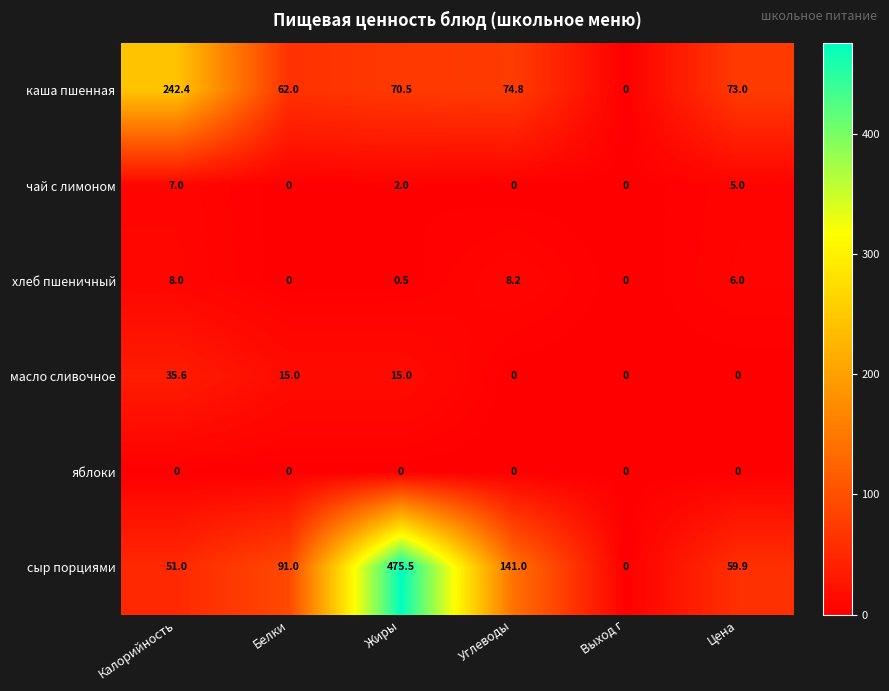

What is the difference between the maximum and second lowest values in the хлеб пшеничный series?

8.2